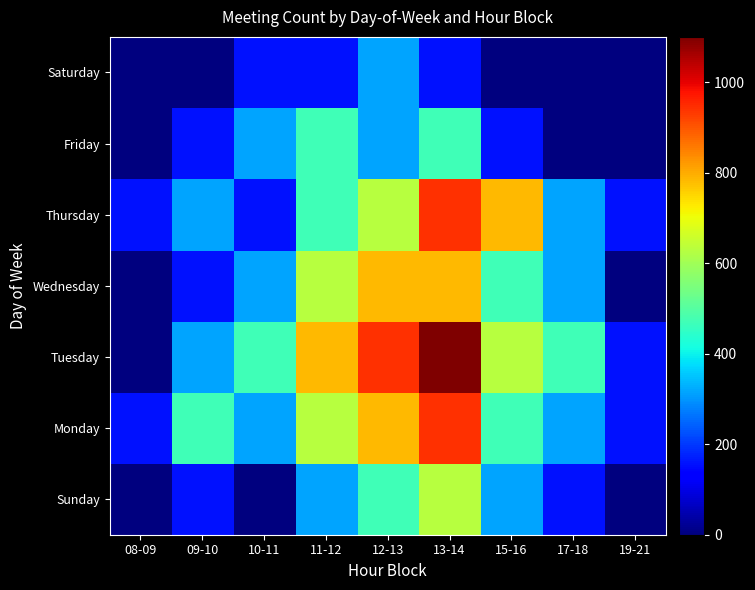

Reading right to left, transcribe all the data shown in this chart.

Sunday: 19-21=0.0	17-18=157.1	15-16=314.3	13-14=628.6	12-13=471.4	11-12=314.3	10-11=0.0	09-10=157.1	08-09=0.0
Monday: 19-21=157.1	17-18=314.3	15-16=471.4	13-14=942.9	12-13=785.7	11-12=628.6	10-11=314.3	09-10=471.4	08-09=157.1
Tuesday: 19-21=157.1	17-18=471.4	15-16=628.6	13-14=1100.0	12-13=942.9	11-12=785.7	10-11=471.4	09-10=314.3	08-09=0.0
Wednesday: 19-21=0.0	17-18=314.3	15-16=471.4	13-14=785.7	12-13=785.7	11-12=628.6	10-11=314.3	09-10=157.1	08-09=0.0
Thursday: 19-21=157.1	17-18=314.3	15-16=785.7	13-14=942.9	12-13=628.6	11-12=471.4	10-11=157.1	09-10=314.3	08-09=157.1
Friday: 19-21=0.0	17-18=0.0	15-16=157.1	13-14=471.4	12-13=314.3	11-12=471.4	10-11=314.3	09-10=157.1	08-09=0.0
Saturday: 19-21=0.0	17-18=0.0	15-16=0.0	13-14=157.1	12-13=314.3	11-12=157.1	10-11=157.1	09-10=0.0	08-09=0.0